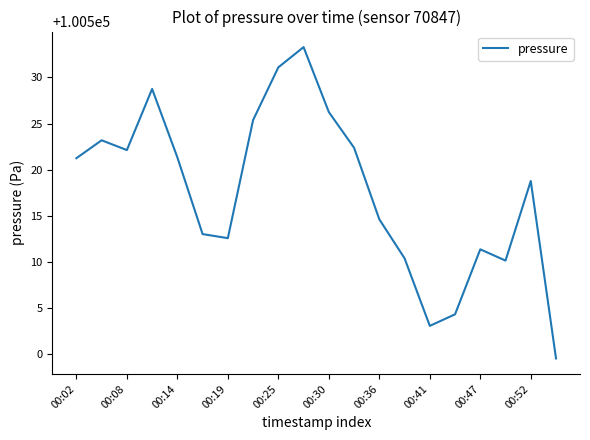

What is the smallest value displayed?

100499.6